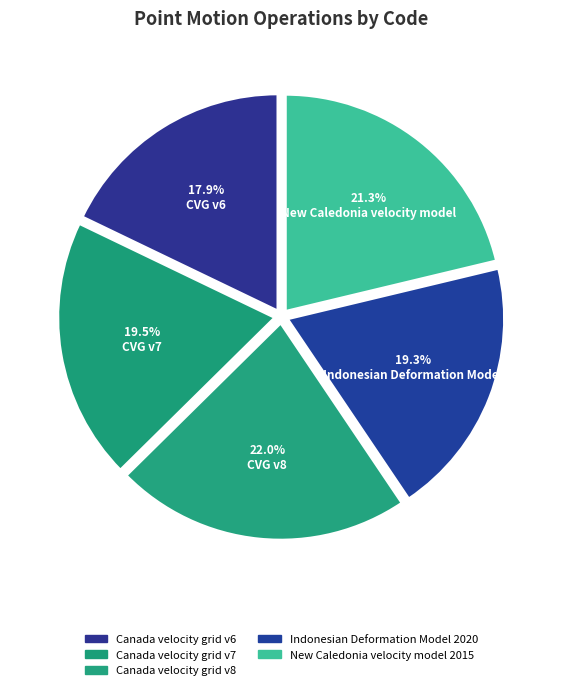

To the nearest percent, what is the average slice percentage?

20%